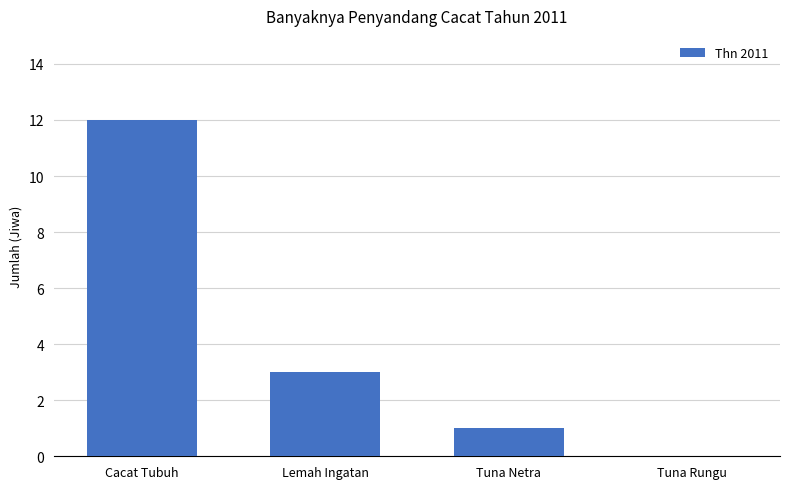

Between Tuna Rungu and Tuna Netra, which is larger?

Tuna Netra